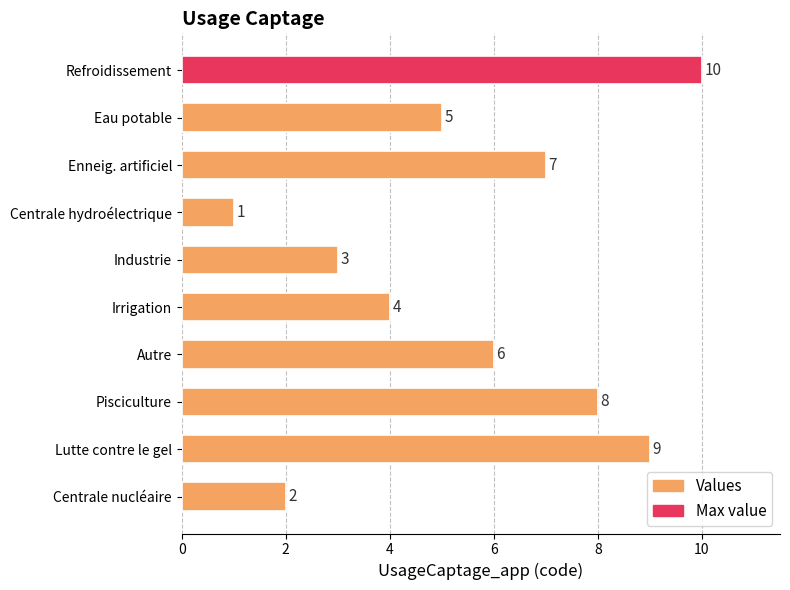

What is the value of the 3rd bar from the top?

7